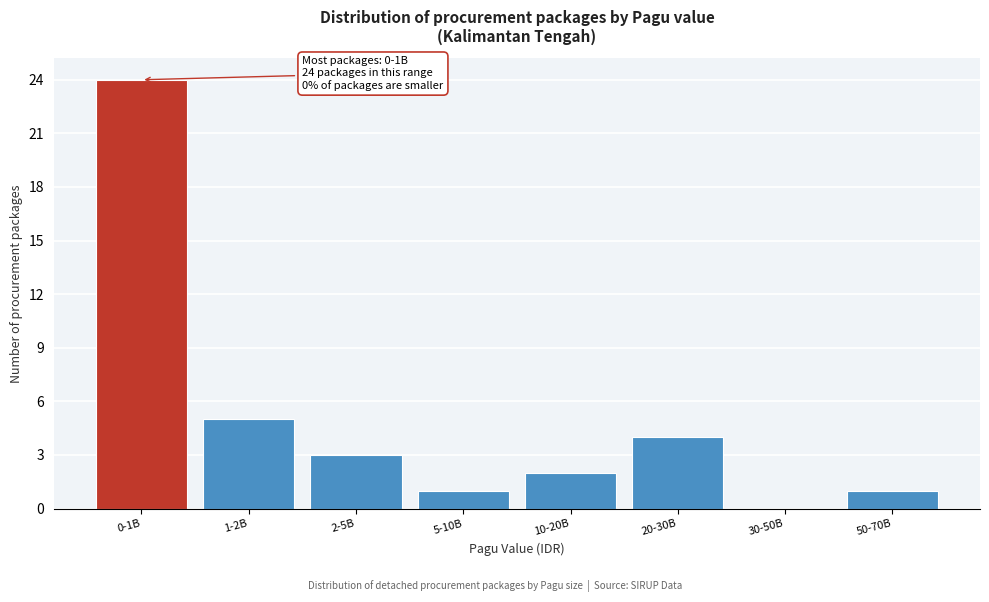

Reading left to right, list all the values displayed in this chart.

0-1B=24	1-2B=5	2-5B=3	5-10B=1	10-20B=2	20-30B=4	30-50B=0	50-70B=1